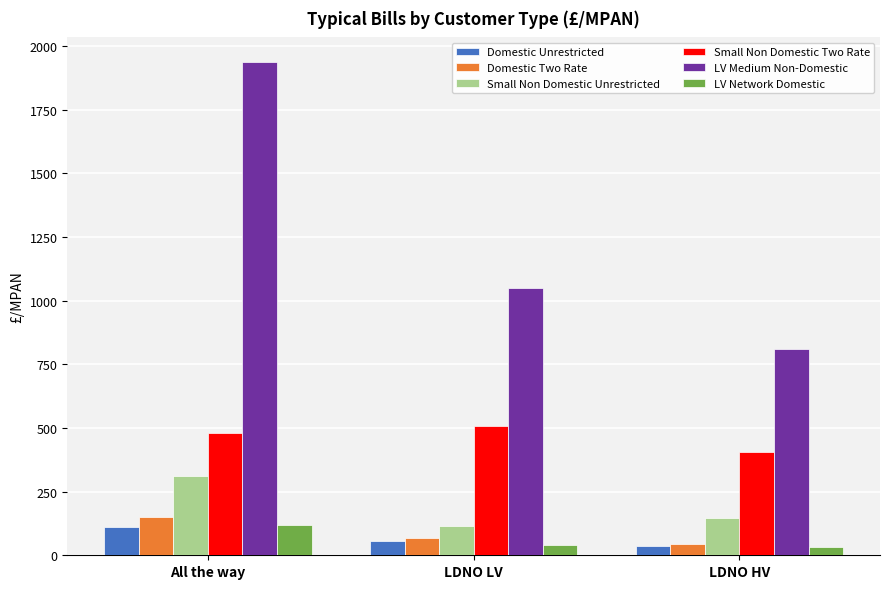

At which category is the sum across all series the highest?

All the way